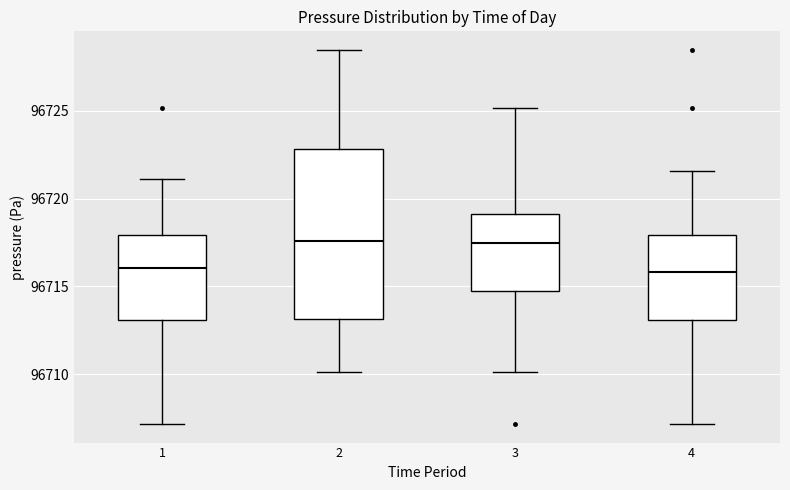

Which box is the tallest, from its lower edge to its upper edge?

2